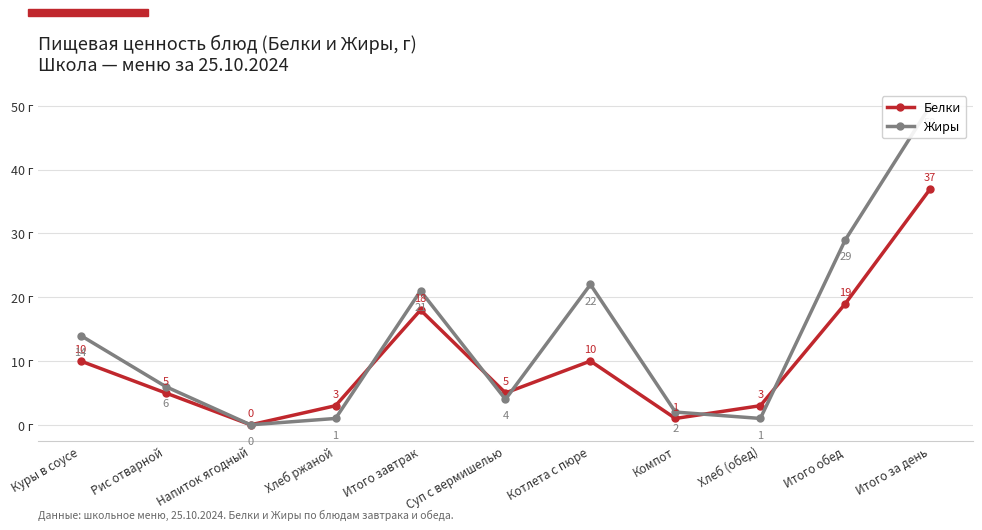

True or false: Жиры has a value of 7 at Суп с вермишелью.

False